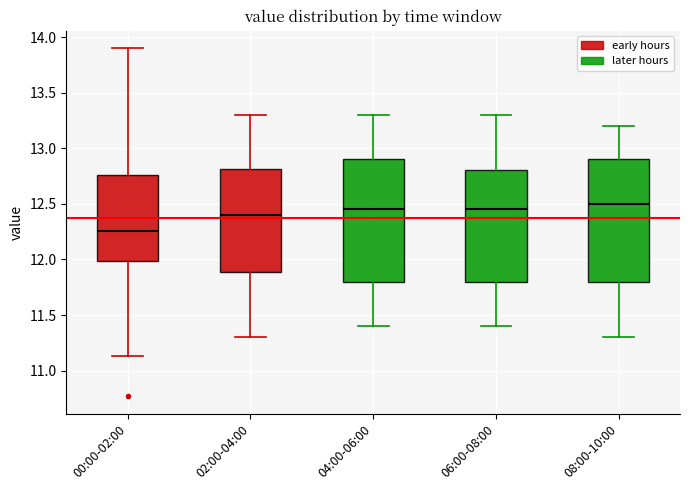

Which box's median line is the lowest?

00:00-02:00